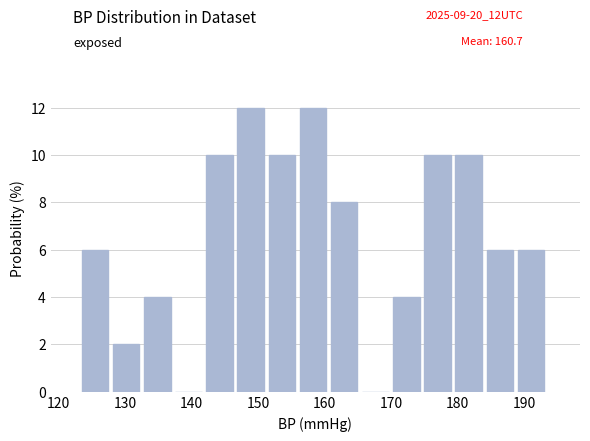

Reading left to right, list every bar in this chart as the range it spans on the x-axis followed by its height. Neither the bar edges nor the heights are printed on the chart, so give them approximately, as read against the axes.

123 to 128: 6
128 to 133: 2
133 to 138: 4
138 to 142: 0
142 to 147: 10
147 to 152: 12
152 to 156: 10
156 to 161: 12
161 to 166: 8
166 to 170: 0
170 to 175: 4
175 to 180: 10
180 to 184: 10
184 to 189: 6
189 to 194: 6